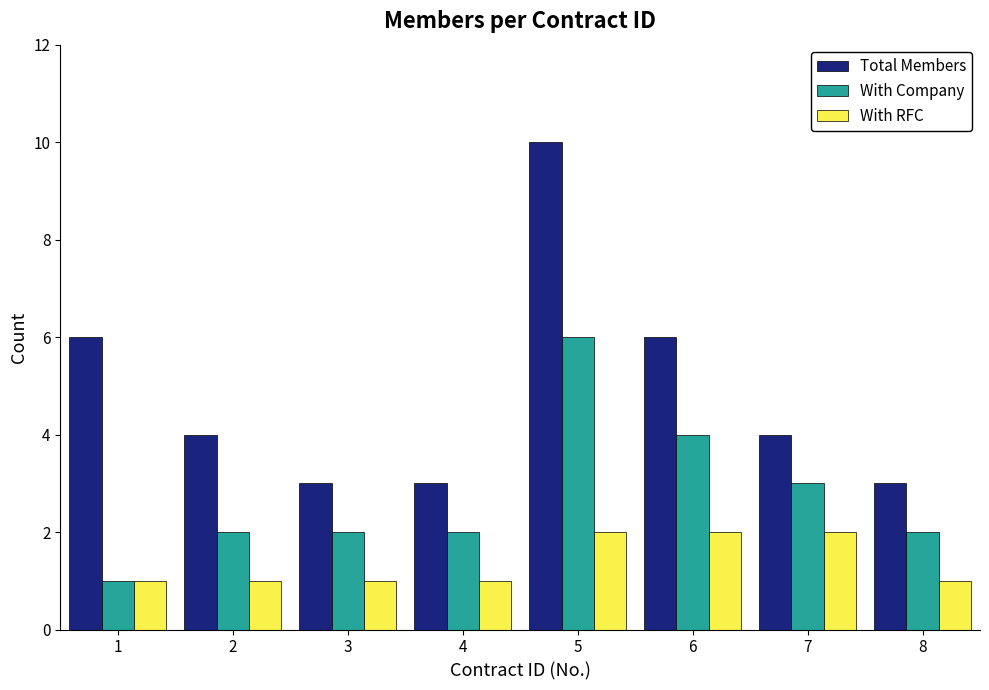

List the series in order of their peak value, lowest first.

With RFC, With Company, Total Members